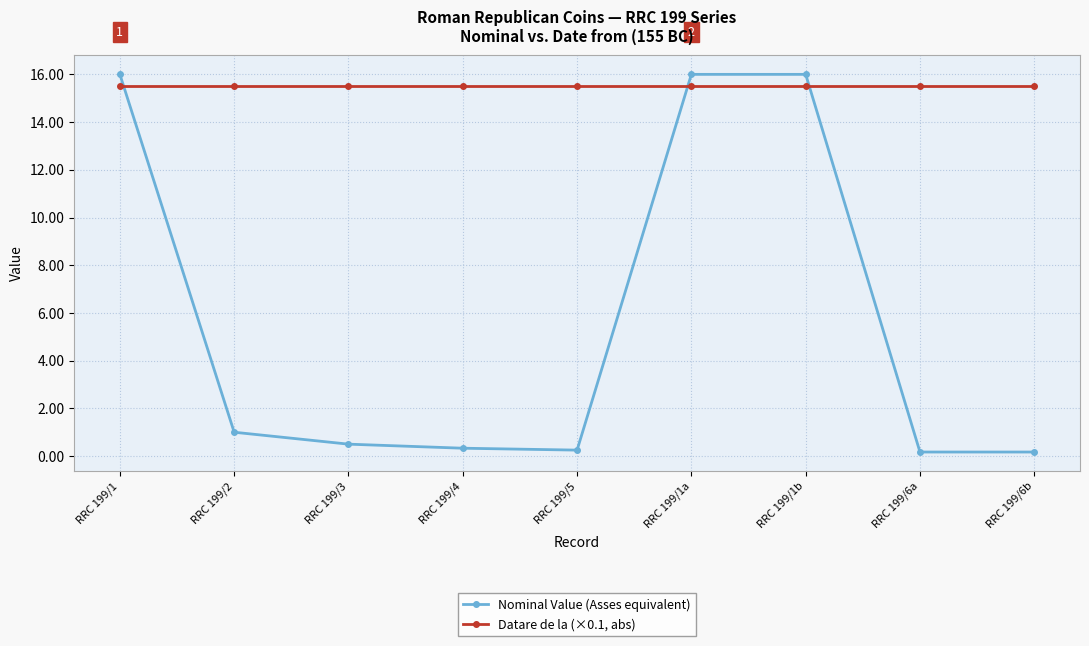

List the series in order of their overall mean, lowest first.

Nominal Value (Asses equivalent), Datare de la (×0.1, abs)